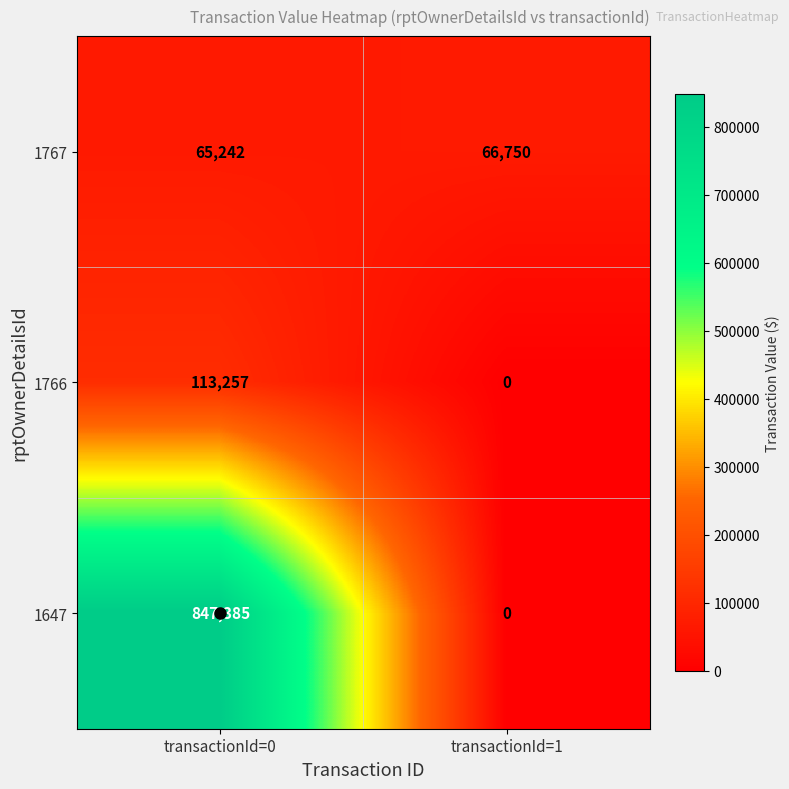

List the series in order of their peak value, highest first.

1647, 1766, 1767